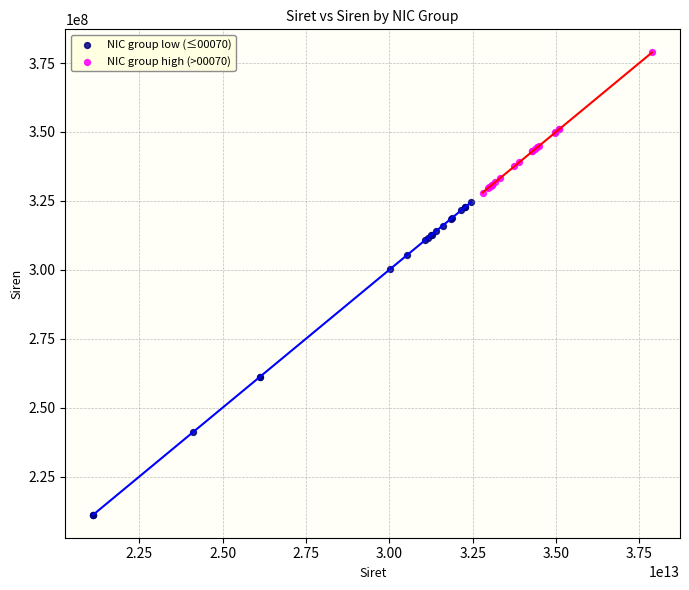

Which series has the widest spread of Y values?

NIC group low (≤00070)